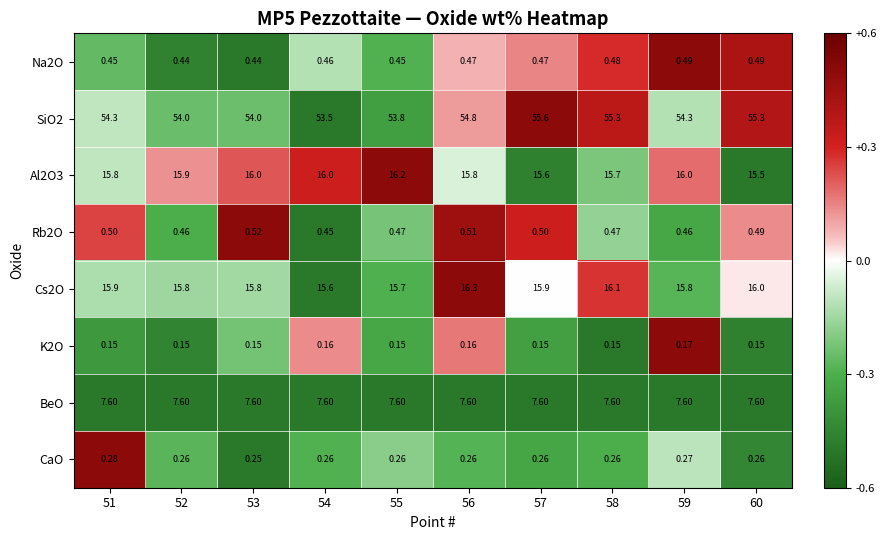

At which category does the chart reach its minimum across all series?

53